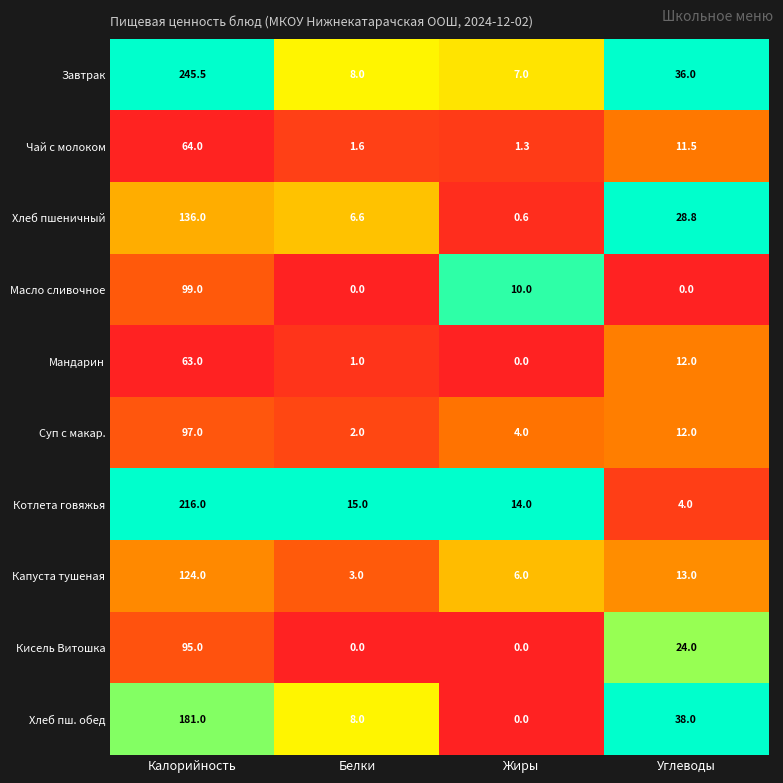

List the series in order of their peak value, lowest first.

Мандарин, Чай с молоком, Кисель Витошка, Суп с макар., Масло сливочное, Капуста тушеная, Хлеб пшеничный, Хлеб пш. обед, Котлета говяжья, Завтрак